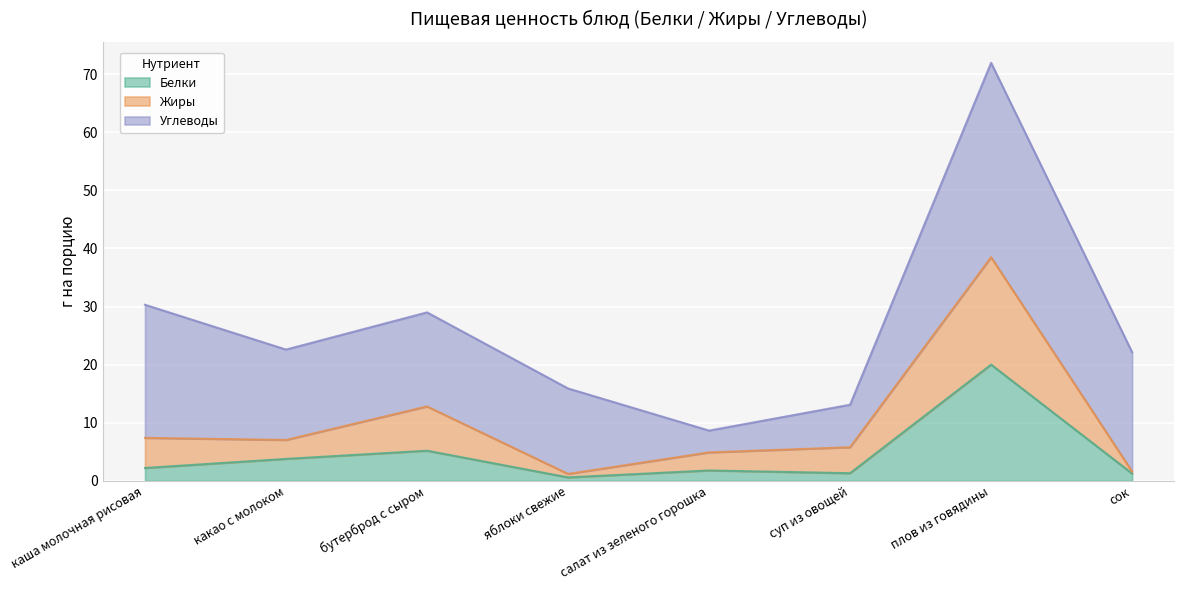

What position from the right is бутерброд с сыром?

6